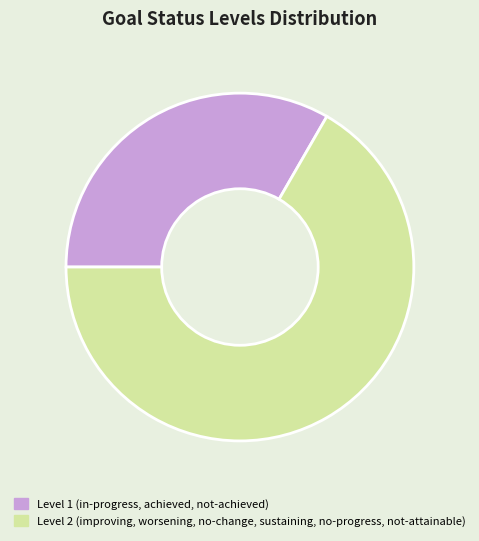

Is there any slice that represents more than half of the pie?

Yes